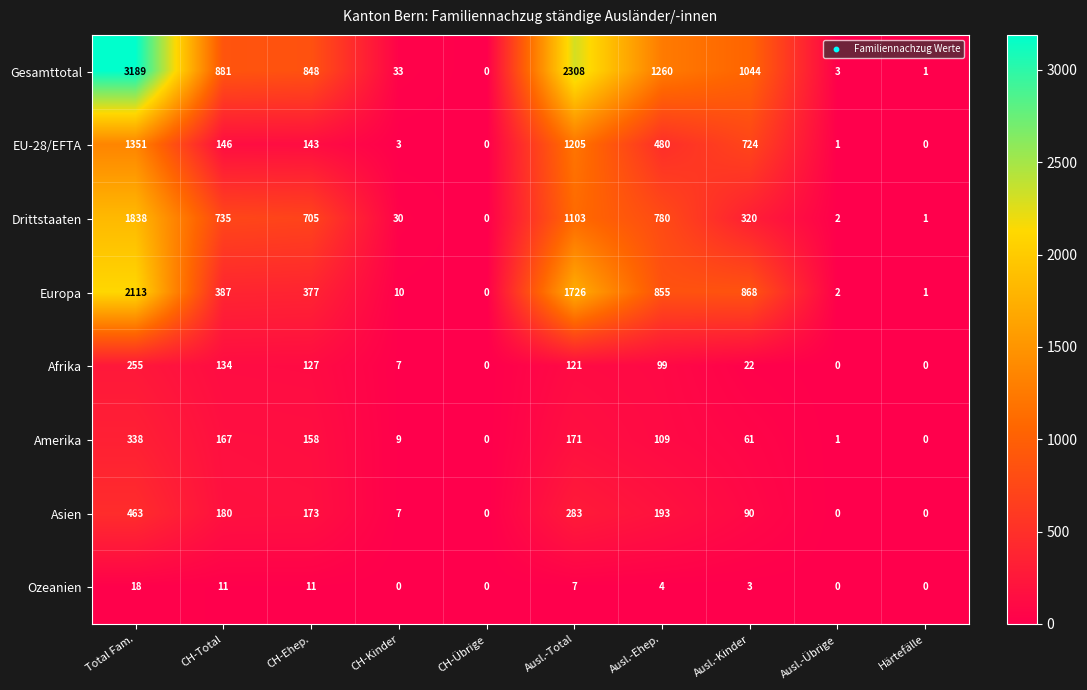

How many values in Europa are above zero?

9